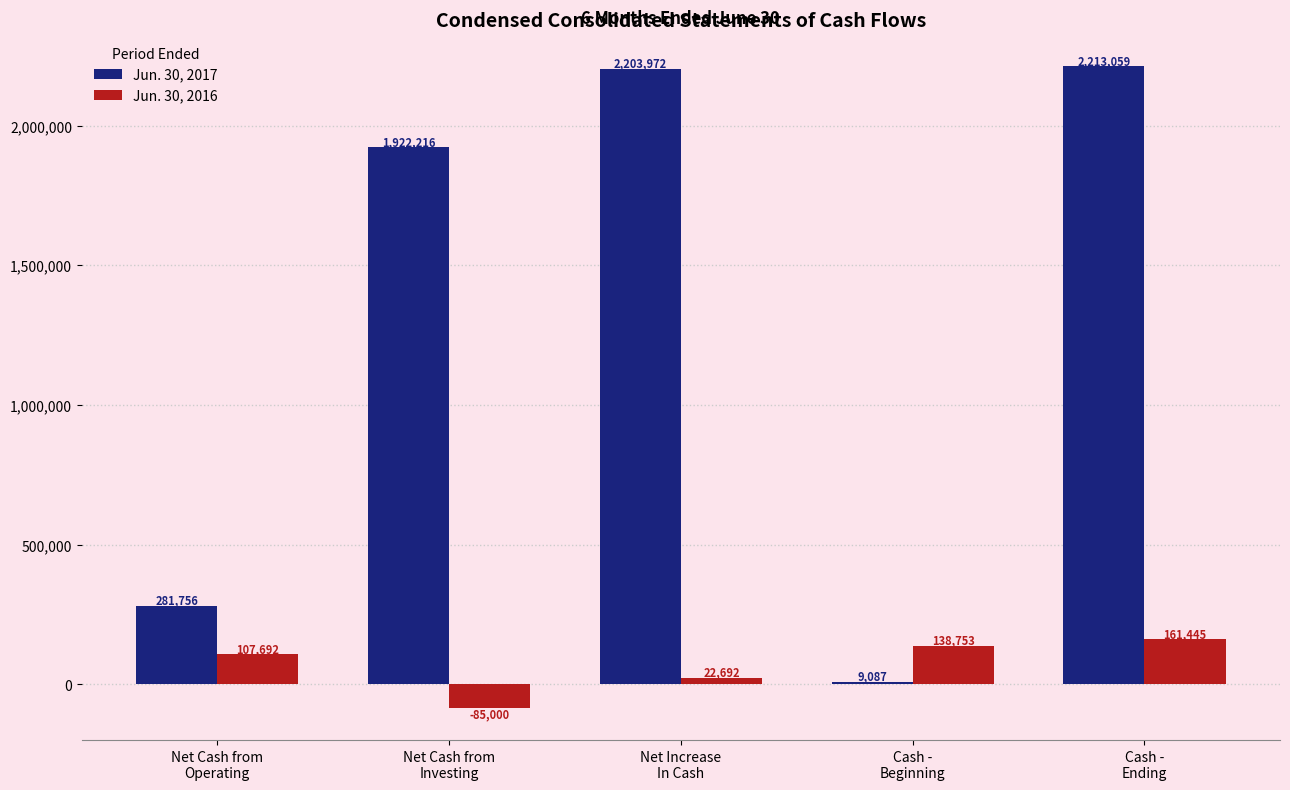

At Net Cash from
Investing, list the series in order from smallest to largest.

Jun. 30, 2016, Jun. 30, 2017